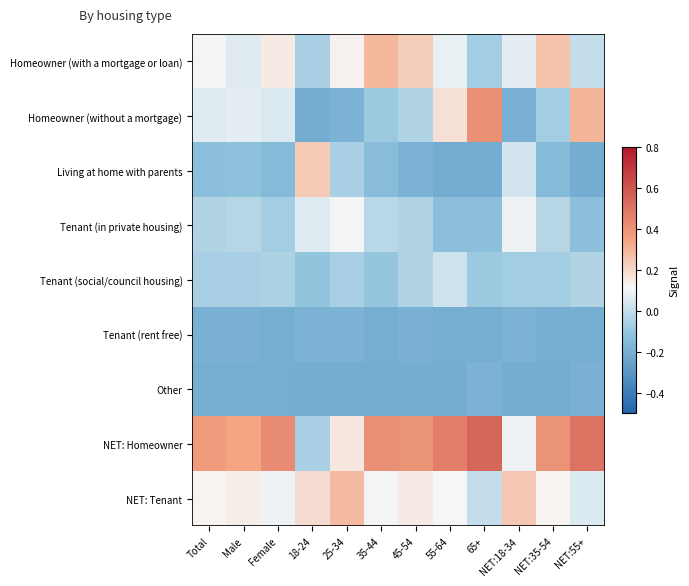

Rank the series at NET:35-54 from highest to lowest value.

NET: Homeowner, Homeowner (with a mortgage or loan), NET: Tenant, Tenant (in private housing), Homeowner (without a mortgage), Tenant (social/council housing), Living at home with parents, Tenant (rent free), Other